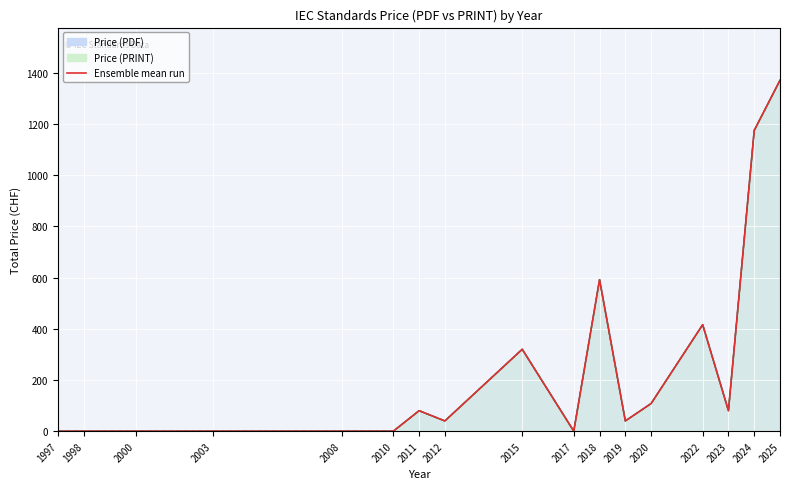

How many data points are above 40?

8